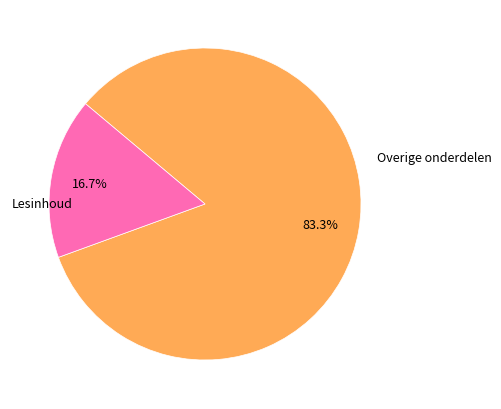

Is there any slice that represents more than half of the pie?

Yes